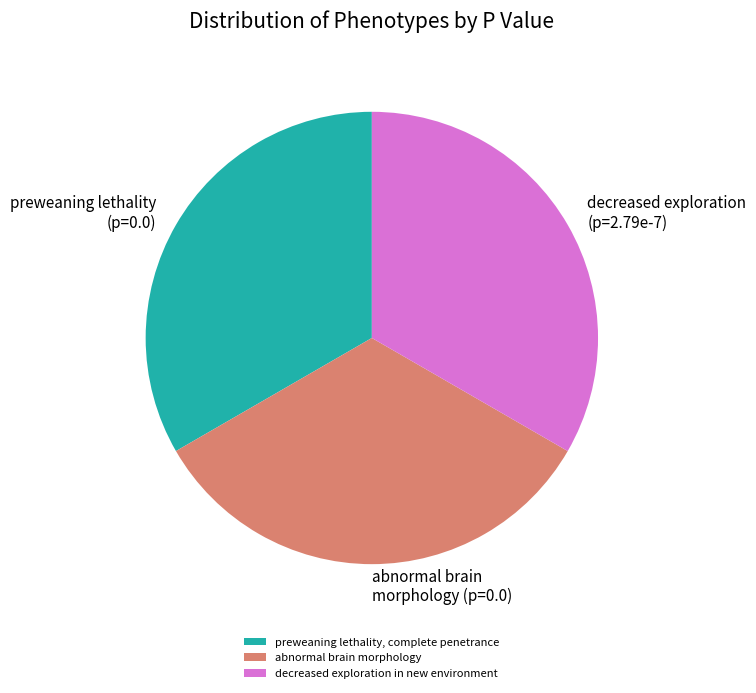

How many segments does this pie chart have?

3